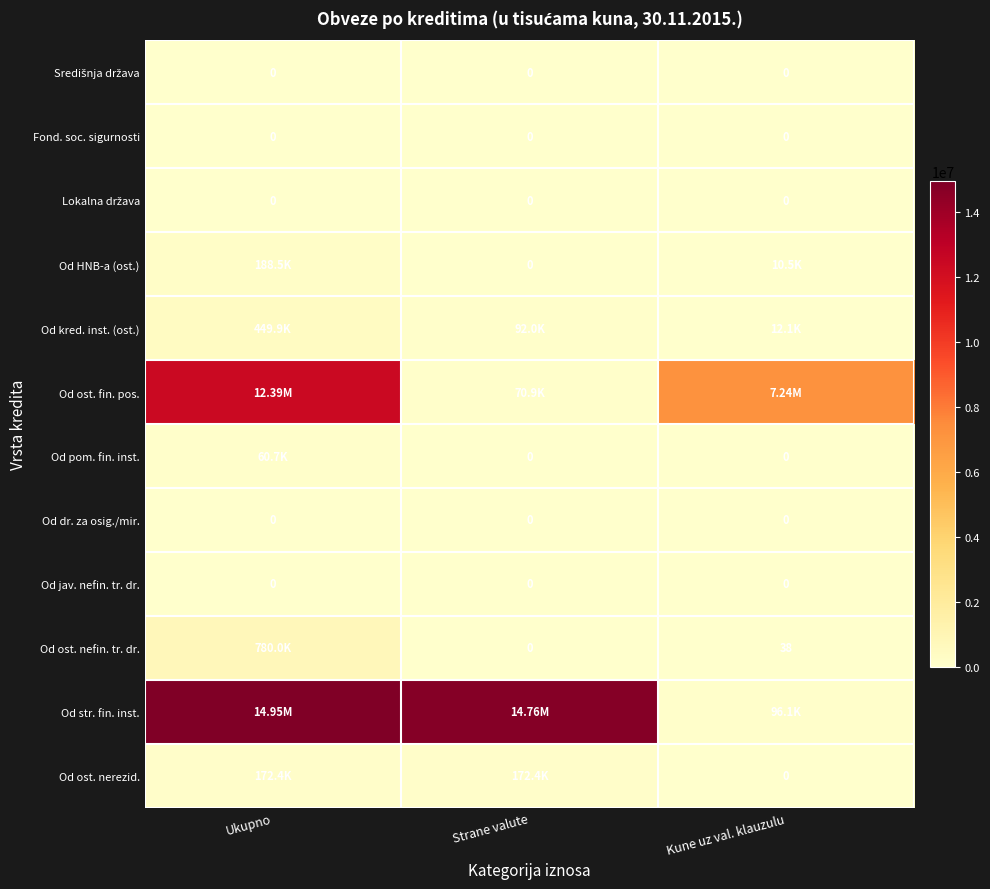

What is the difference between the Od ost. nerezid. values at Strane valute and Kune uz val. klauzulu?

172365